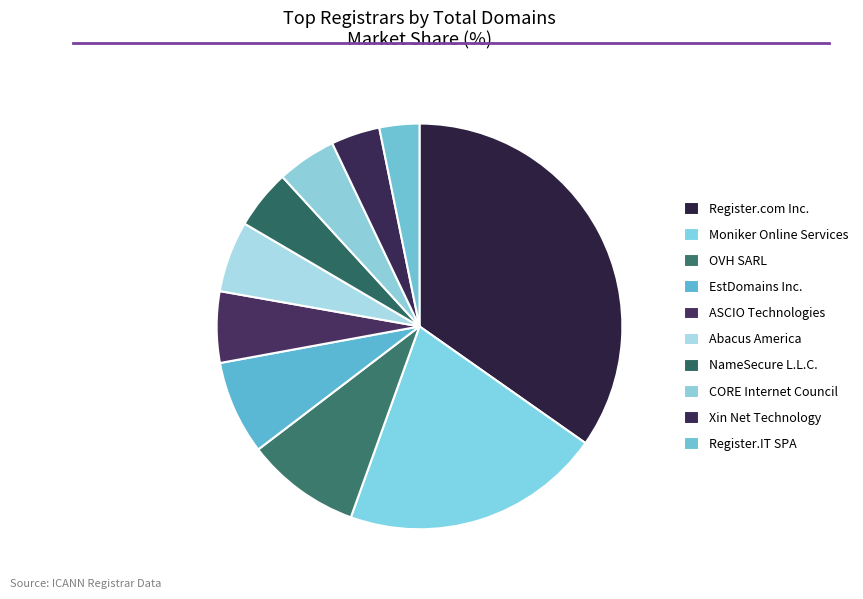

To the nearest percent, what is the difference between the Abacus America and Register.IT SPA slice percentages?

2%